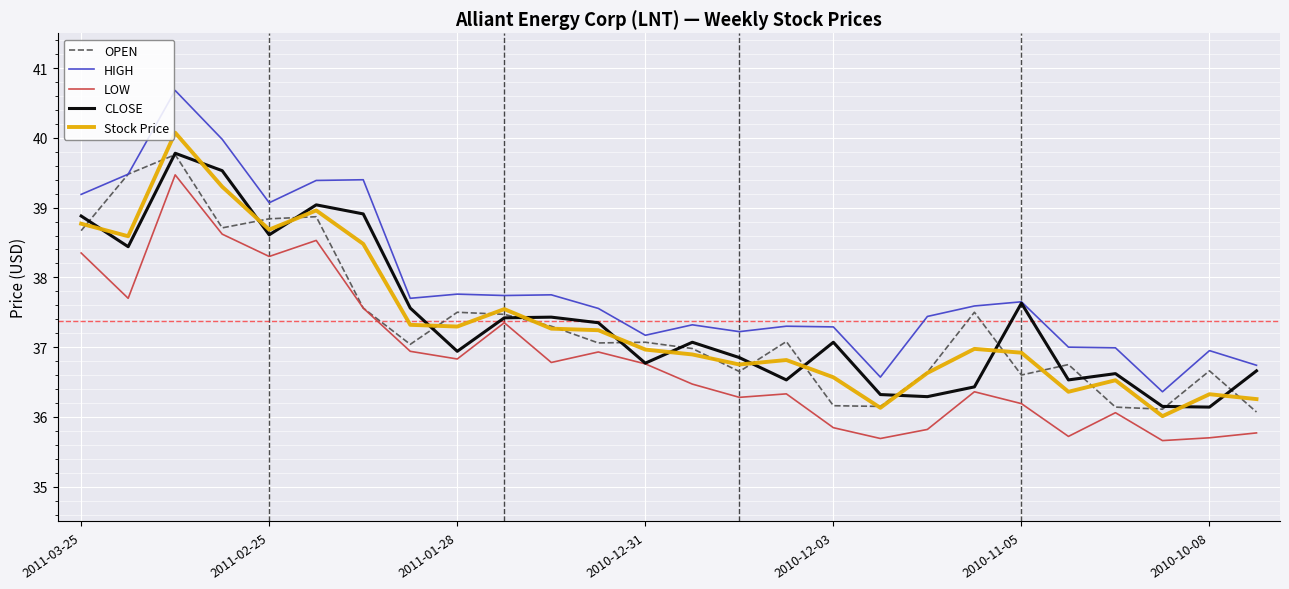

Which series has the largest total across all categories?

HIGH